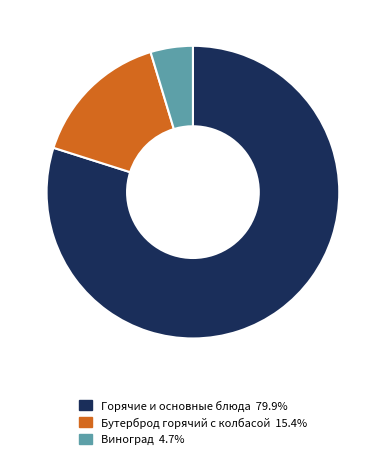

Does any single category account for the majority?

Yes